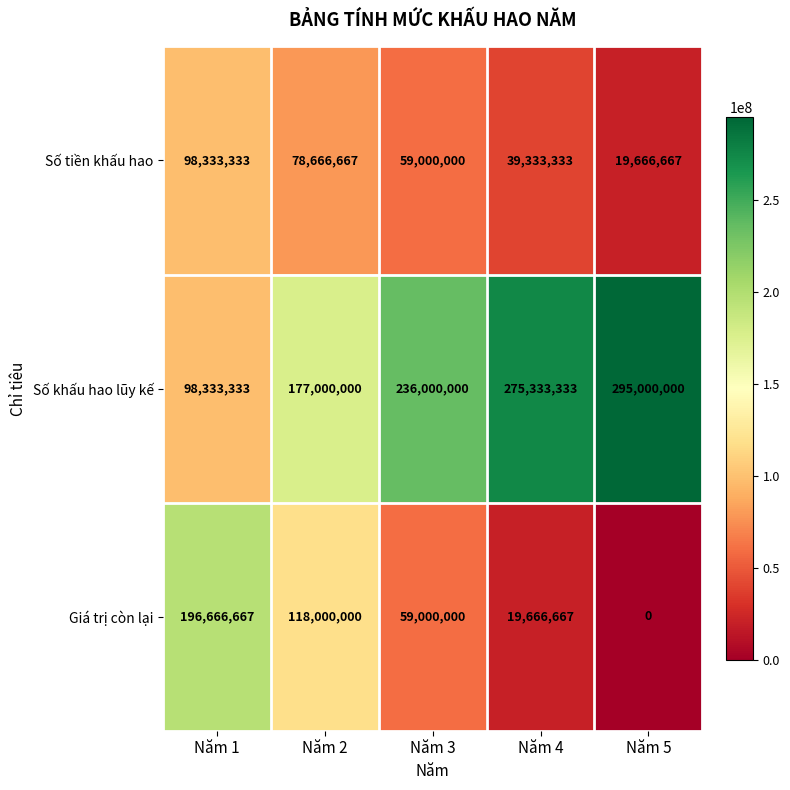

Count the number of categories in the chart.

5